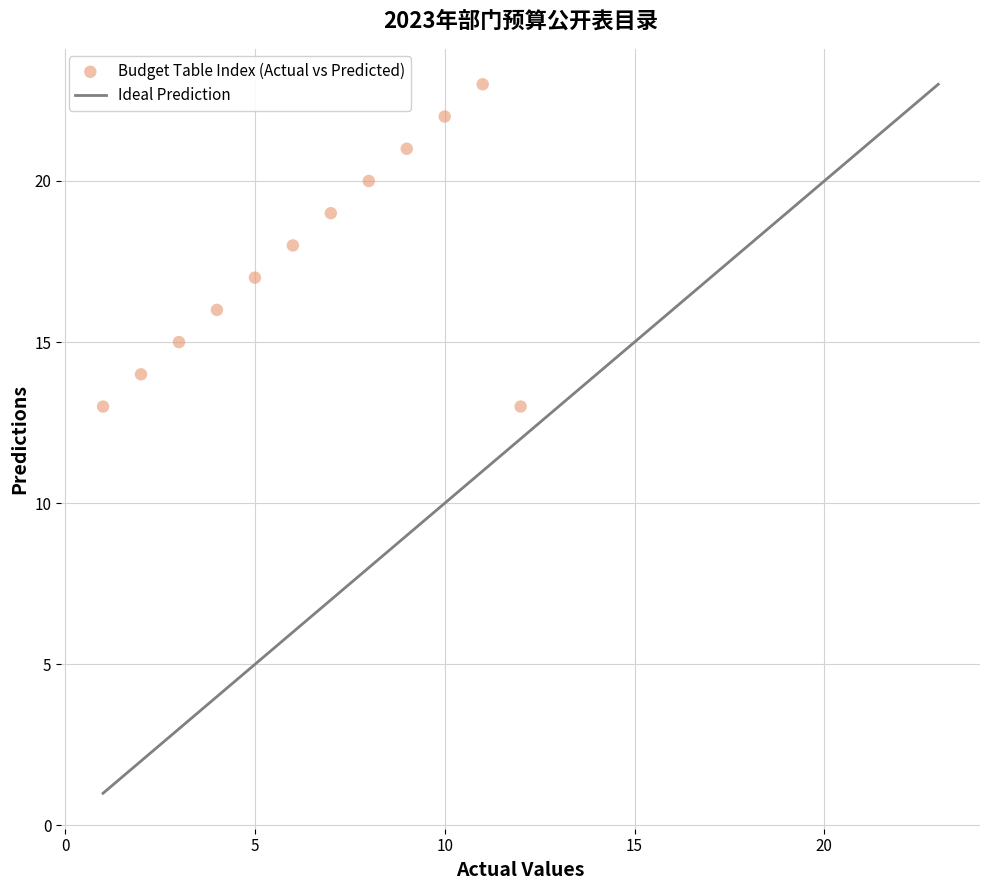

What is the average Y value?

18